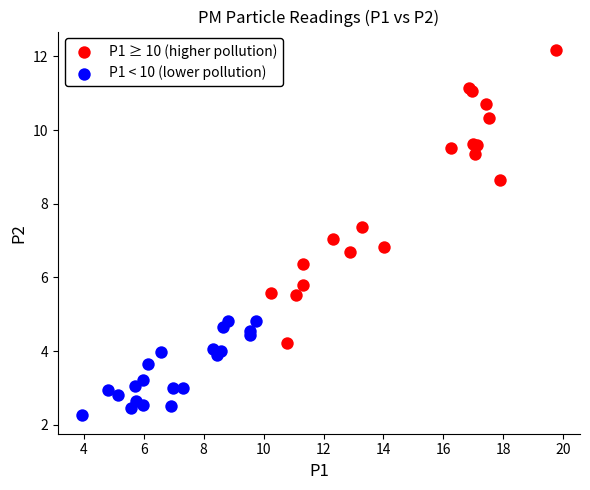

Which series reaches the maximum Y coordinate?

P1 ≥ 10 (higher pollution)